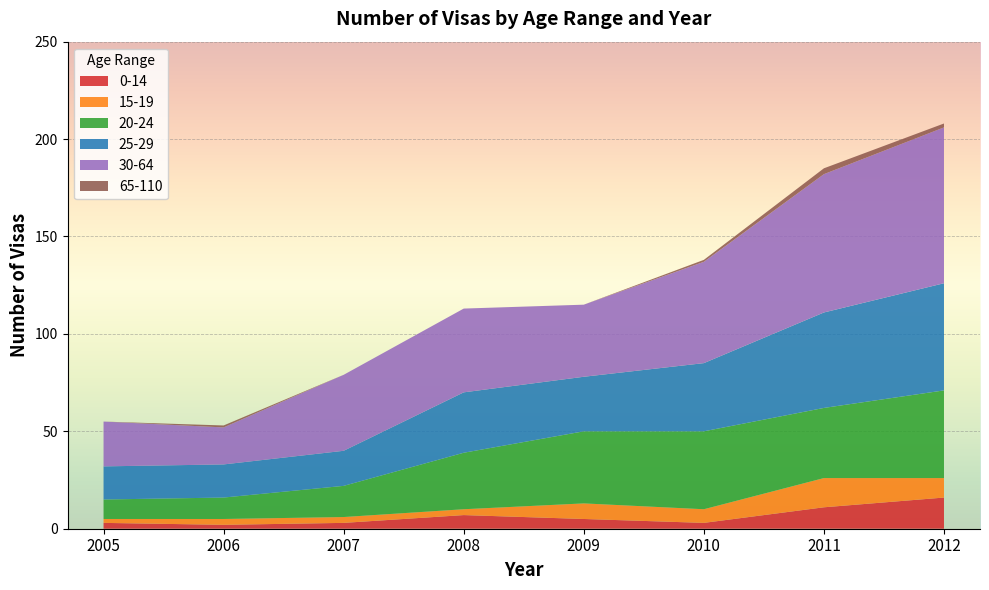

Reading left to right, extract all data points from this chart.

0-14: 3	2	3	7	5	3	11	16
15-19: 2	3	3	3	8	7	15	10
20-24: 10	11	16	29	37	40	36	45
25-29: 17	17	18	31	28	35	49	55
30-64: 23	19	39	43	37	52	71	80
65-110: 0	1	0	0	0	1	3	2